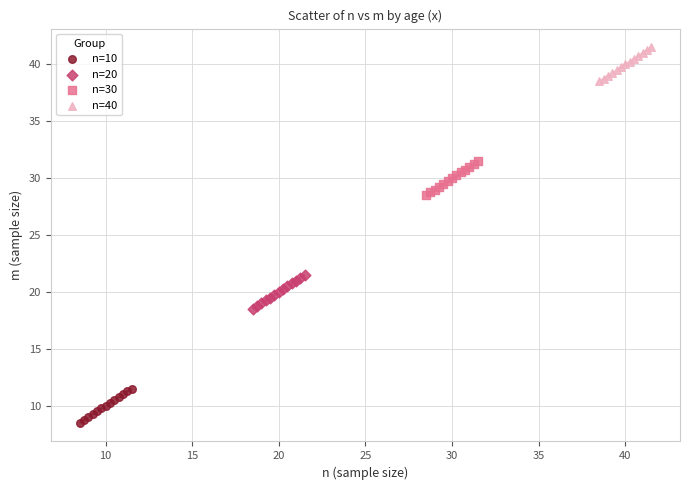

Which series contains the lowest Y value?

n=10